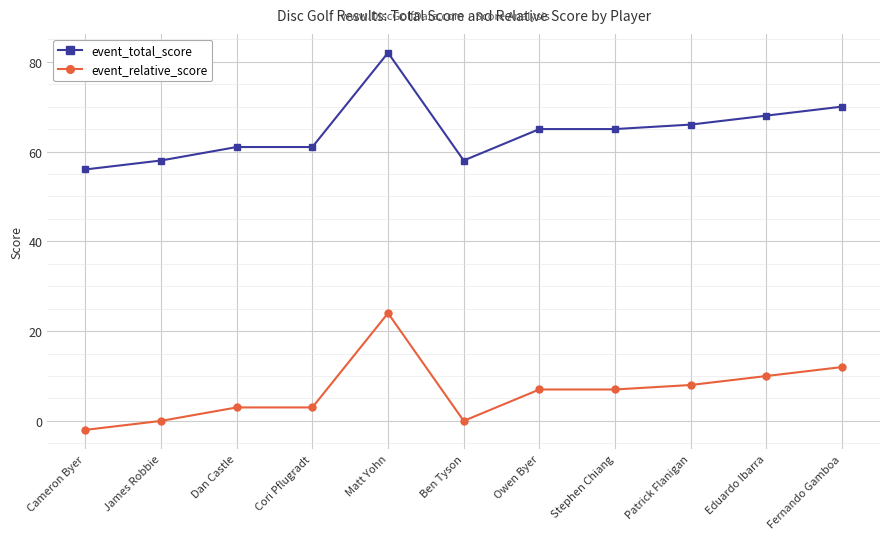

Rank the series at Dan Castle from highest to lowest value.

event_total_score, event_relative_score